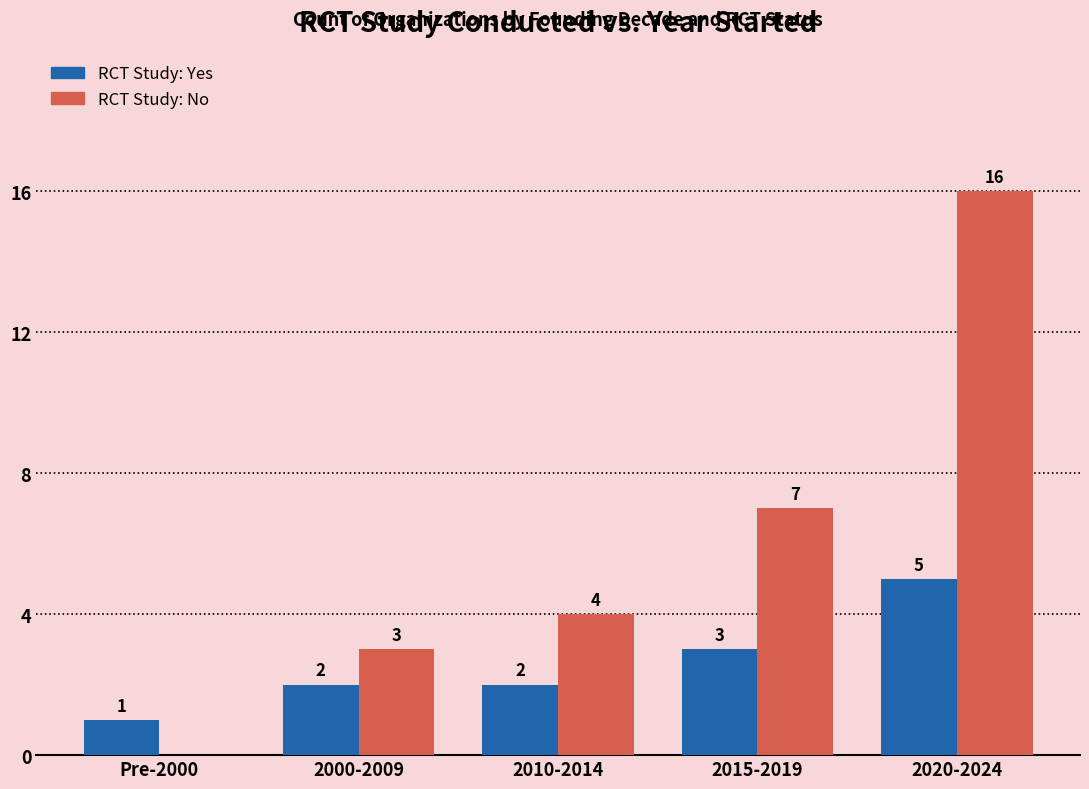

At which category is the sum across all series the highest?

2020-2024